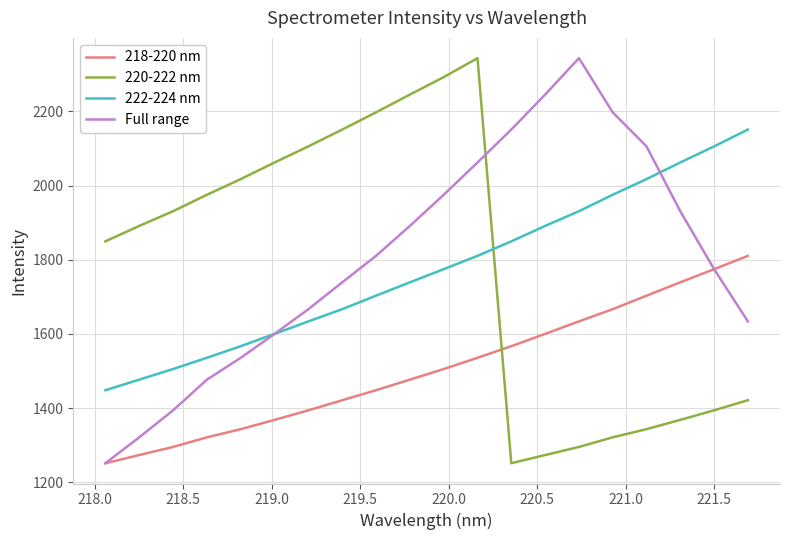

How many distinct data groups are displayed?

4